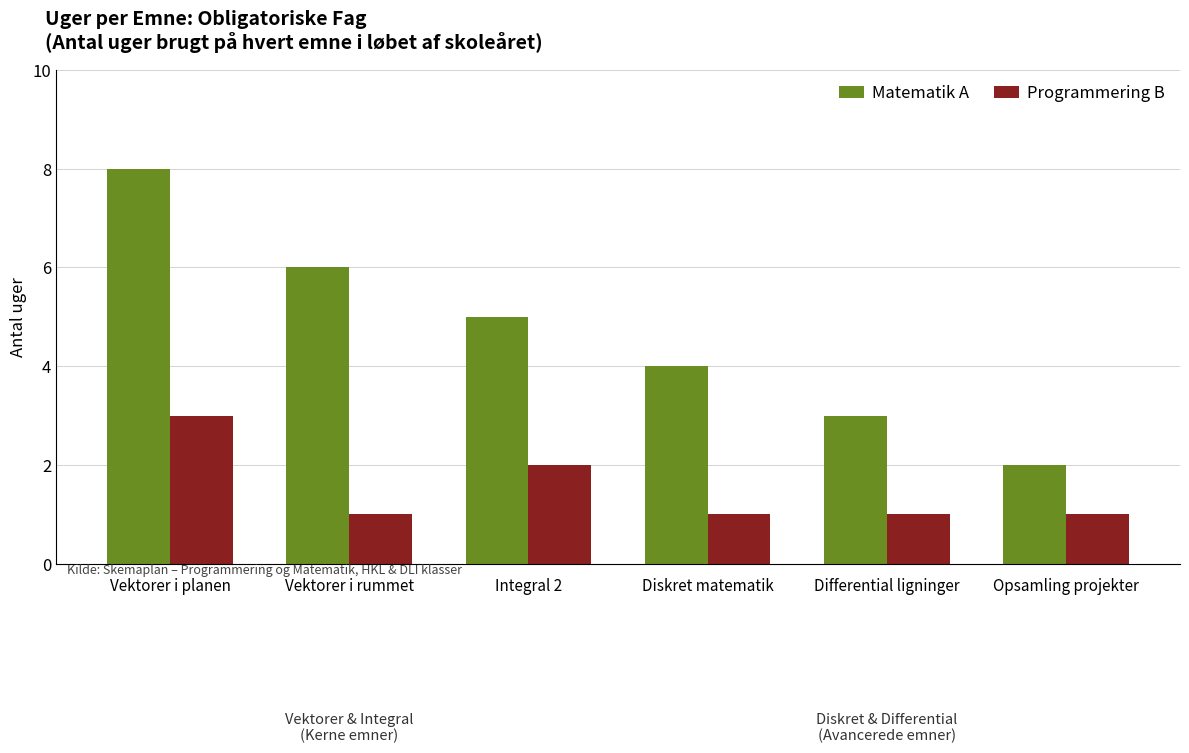

Is the value of Matematik A at Vektorer i rummet greater than the value of Programmering B at Integral 2?

Yes